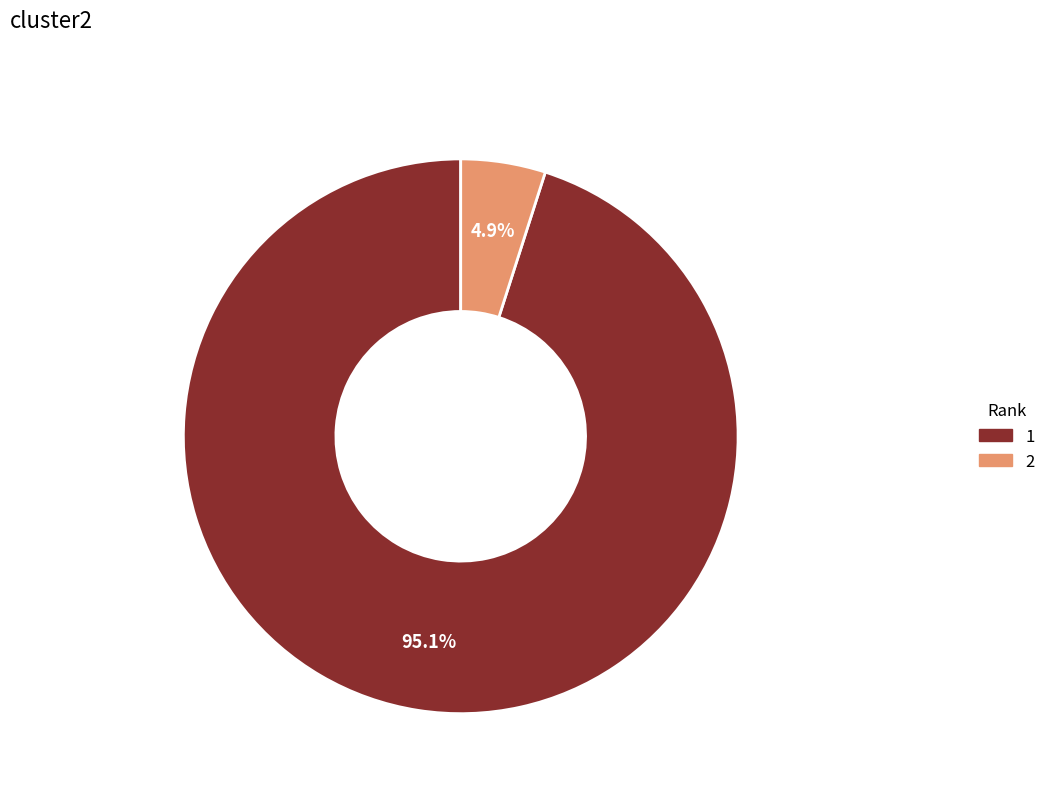

Is there a majority slice in this chart?

Yes